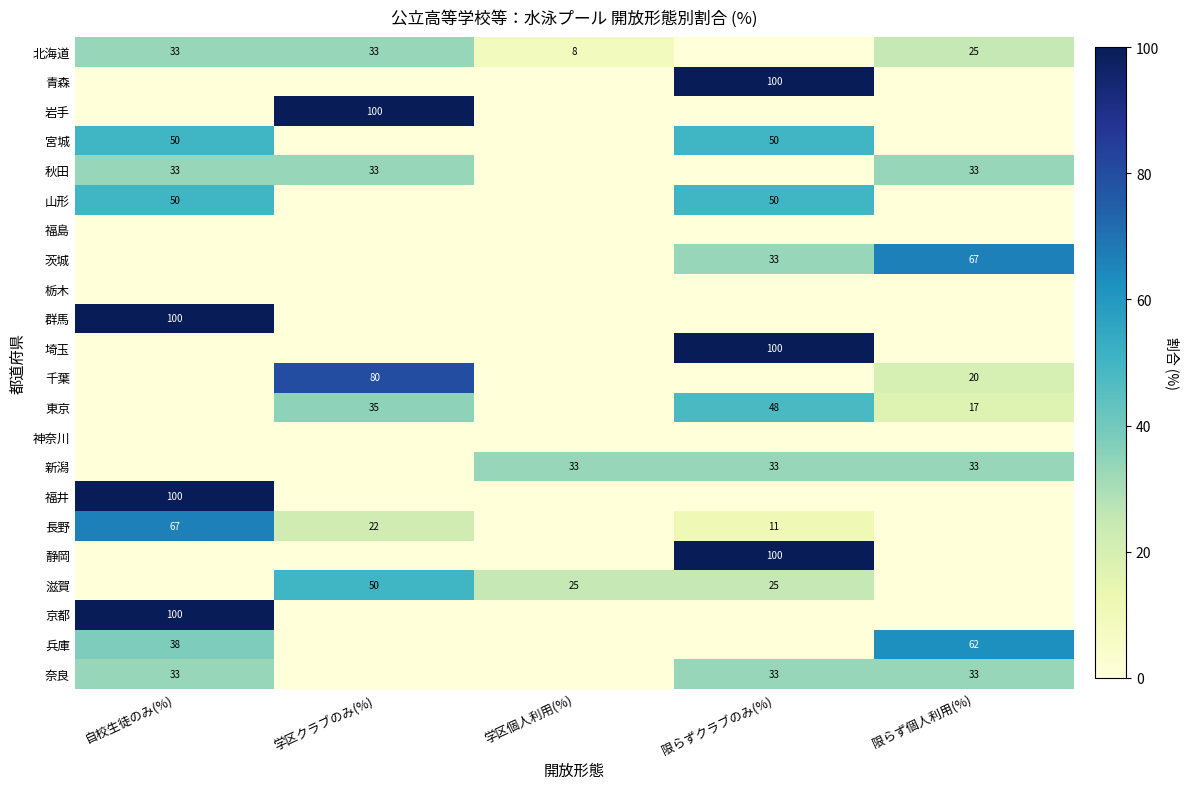

True or false: 千葉 has a value of 10 at 限らず個人利用(%).

False